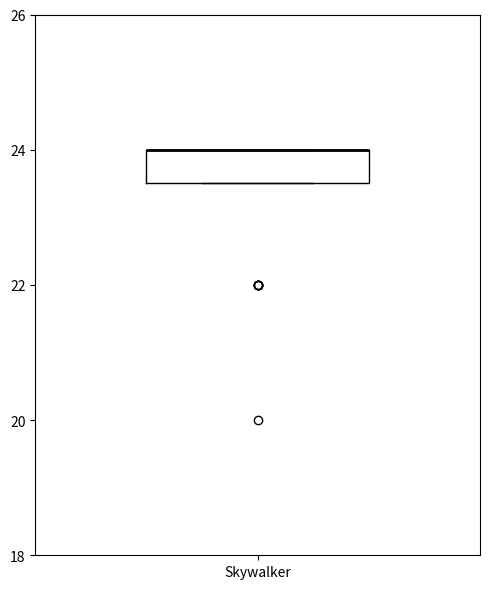

Where is the lower edge of the box for Skywalker on the y-axis? The values are not printed on the chart, so give them approximately, as read against the axis.

23.6